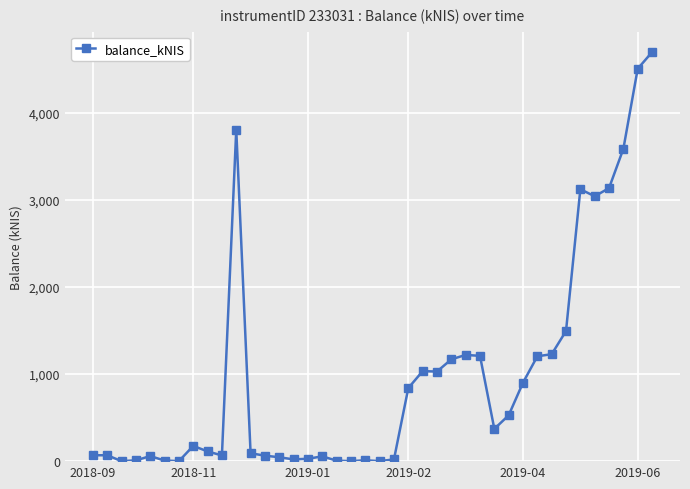

What is the average value?

975.7